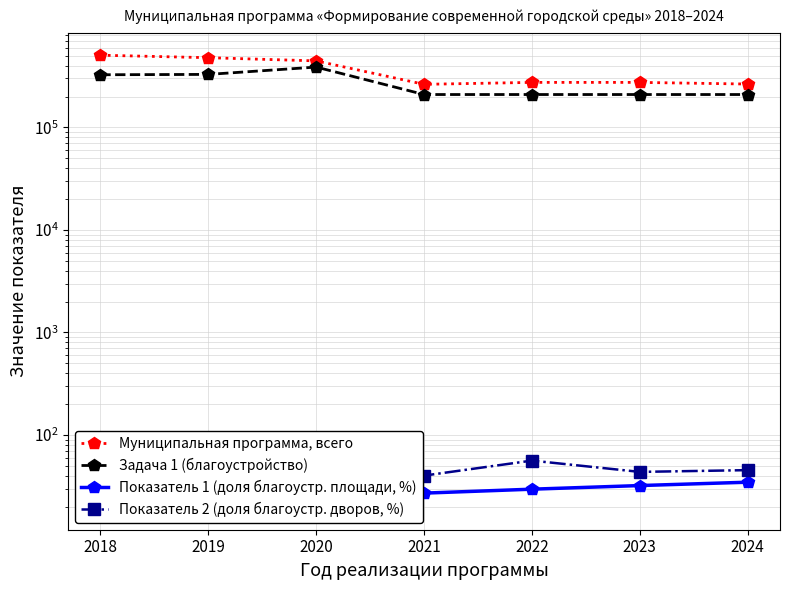

What is the difference between the Показатель 2 (доля благоустр. дворов, %) values at 2020 and 2023?

5.3